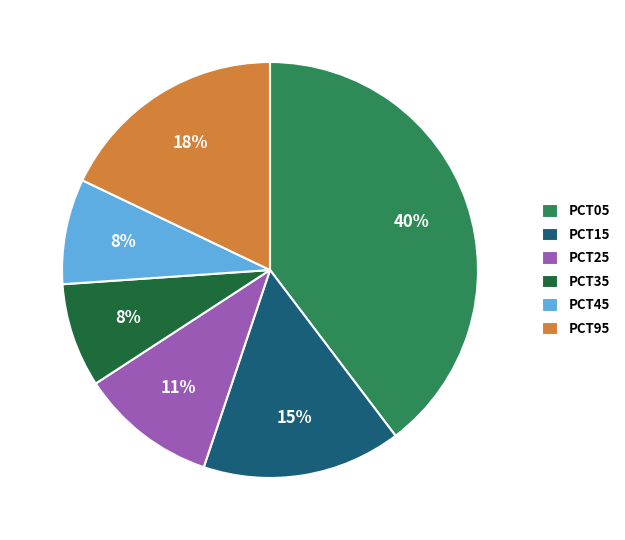

To the nearest percent, what is the average slice percentage?

17%